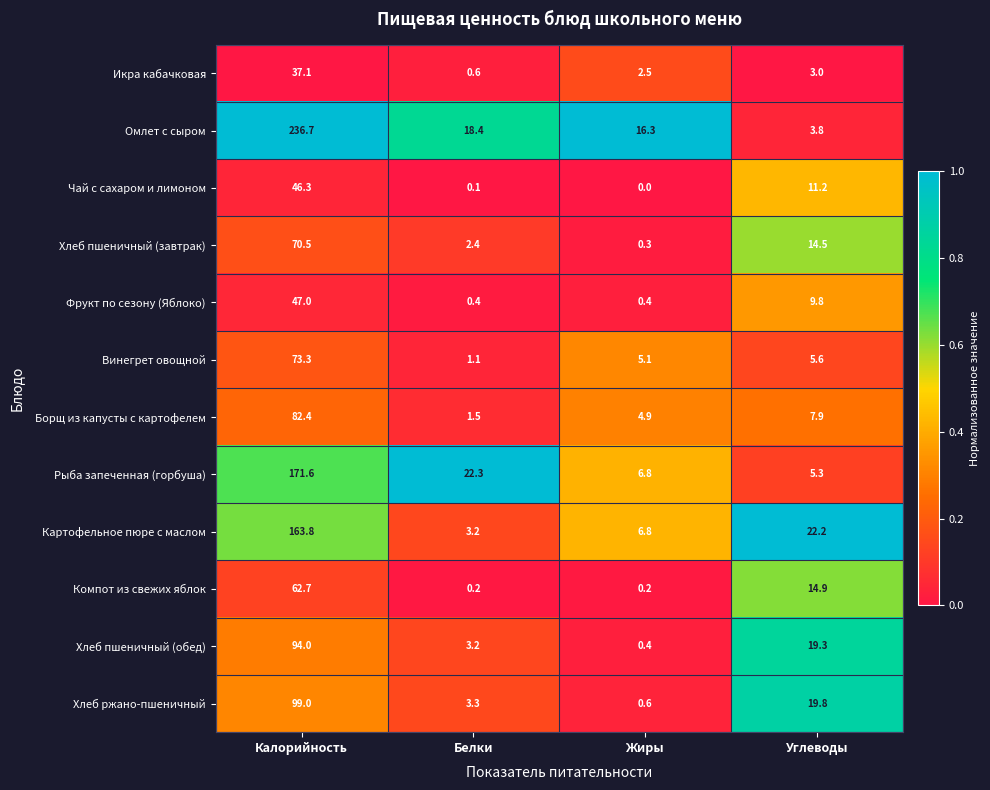

What is the difference between the Икра кабачковая values at Углеводы and Калорийность?

34.1